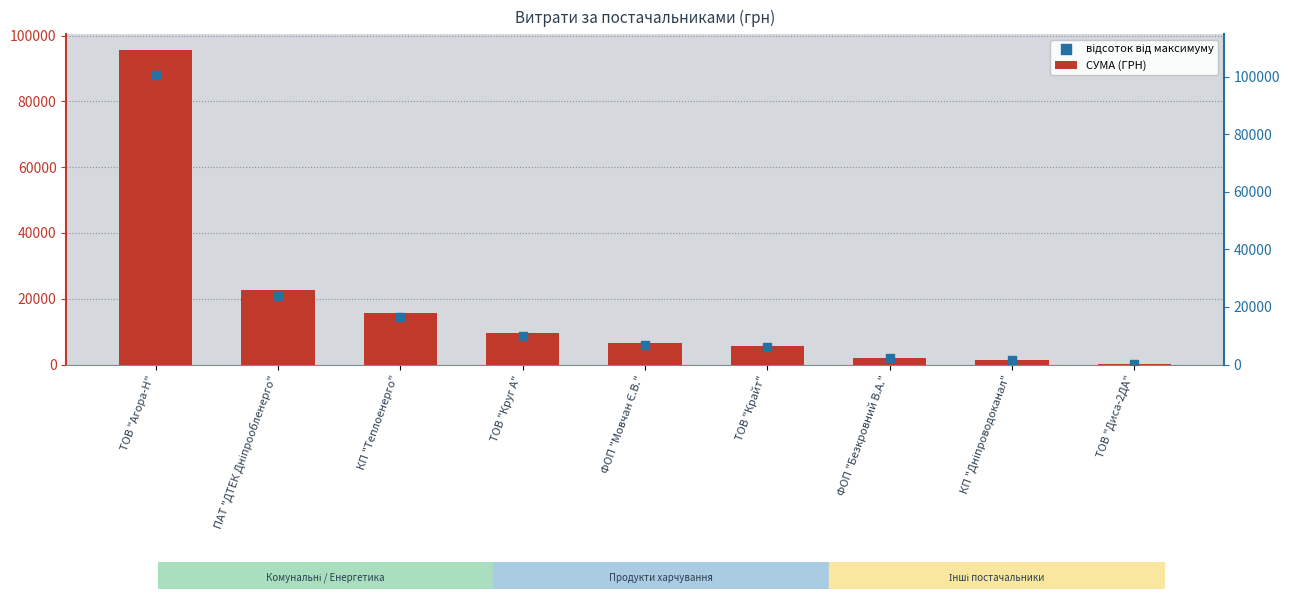

What are all the series names shown in the legend?

СУМА (ГРН), відсоток від максимуму